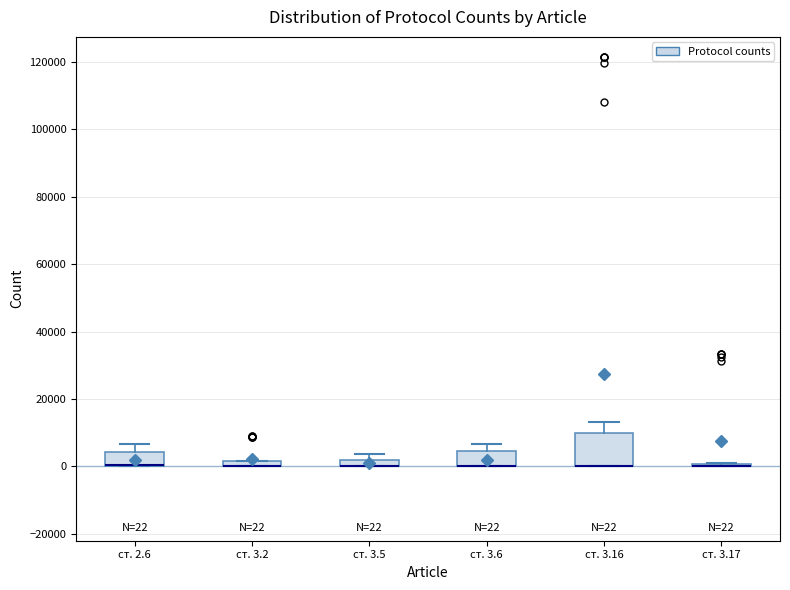

Comparing the boxes themselves (not the whiskers), which one is the tallest?

ст. 3.16